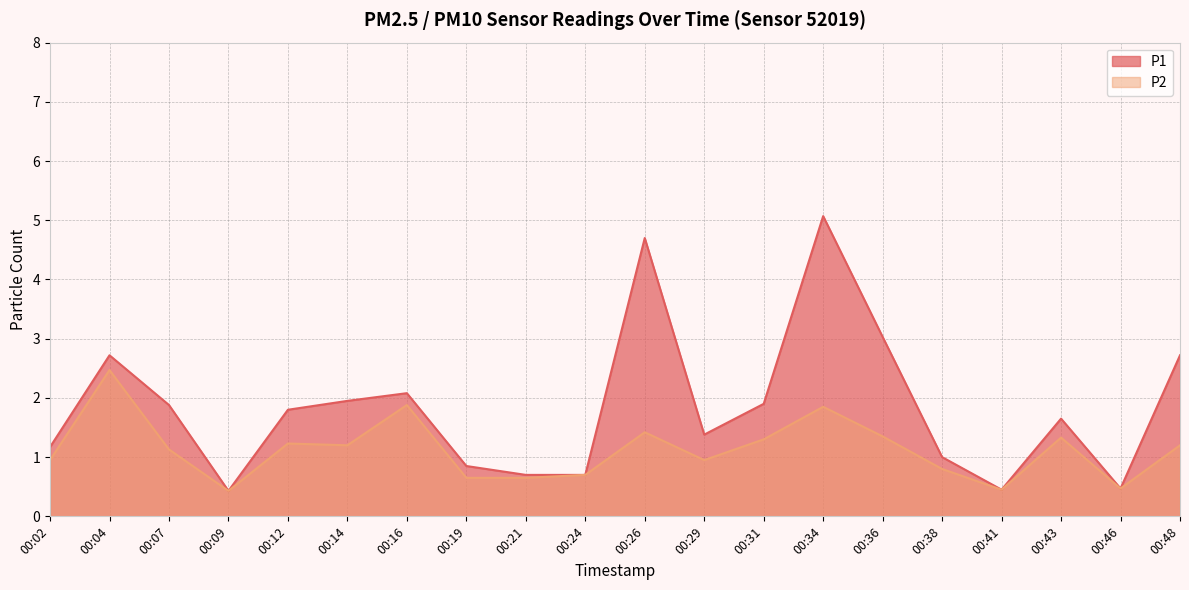

True or false: P2 and P1 intersect in this chart.

False